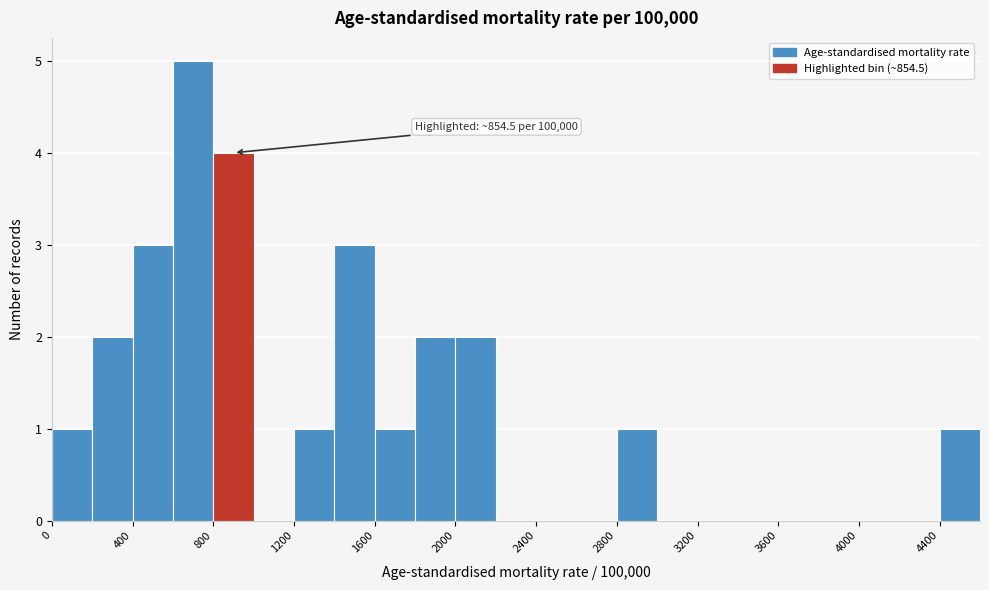

Over which range of the x-axis is the bar tallest?

600 to 800